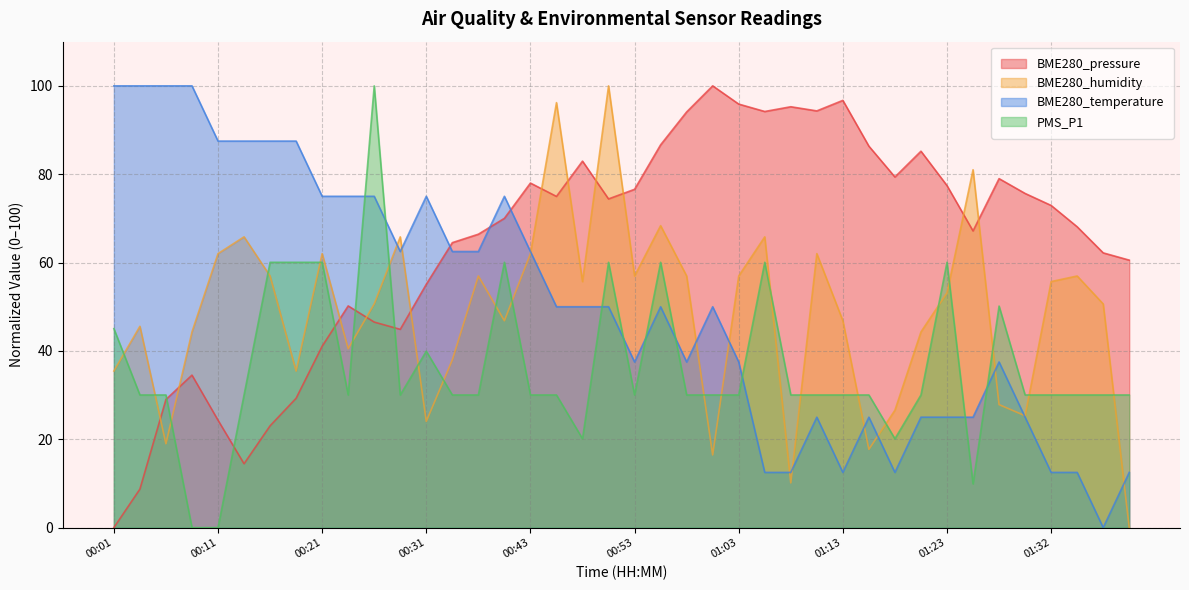

The BME280_humidity series shows 10.1 at 01:08. True or false?

True